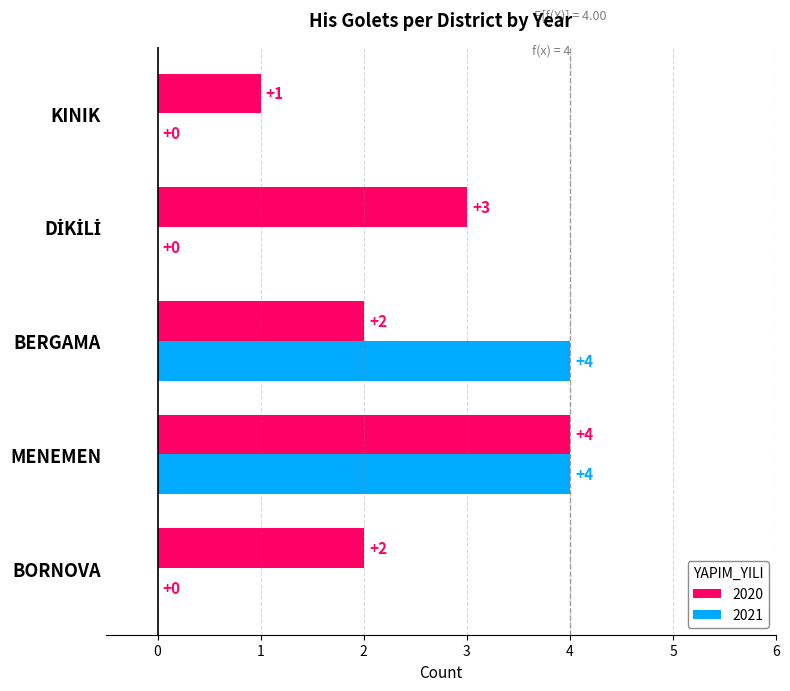

What value does the 2021 series have at MENEMEN?

4